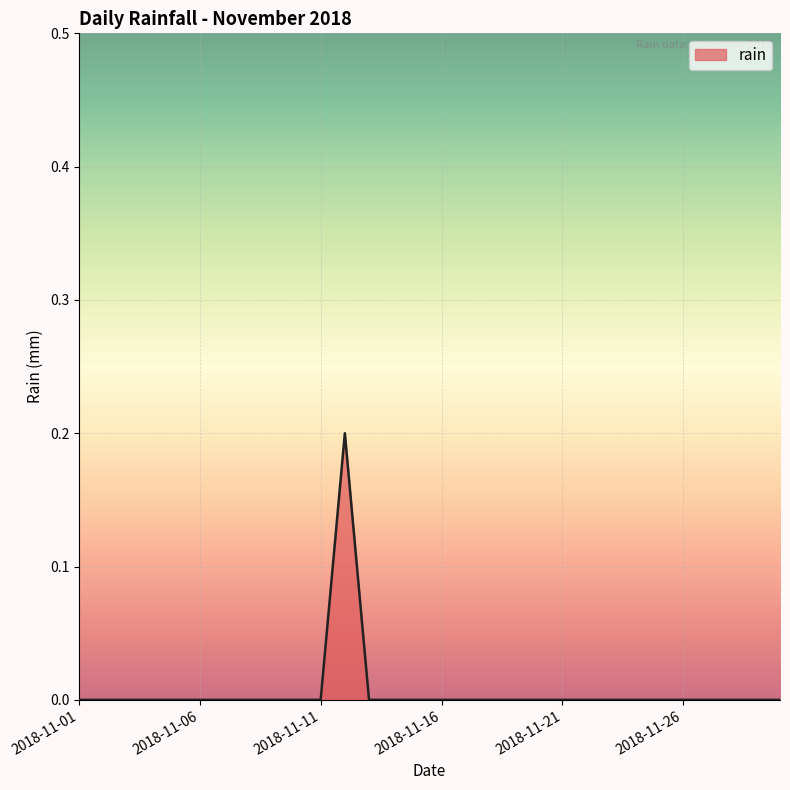

What is the maximum value shown in the chart?

0.2